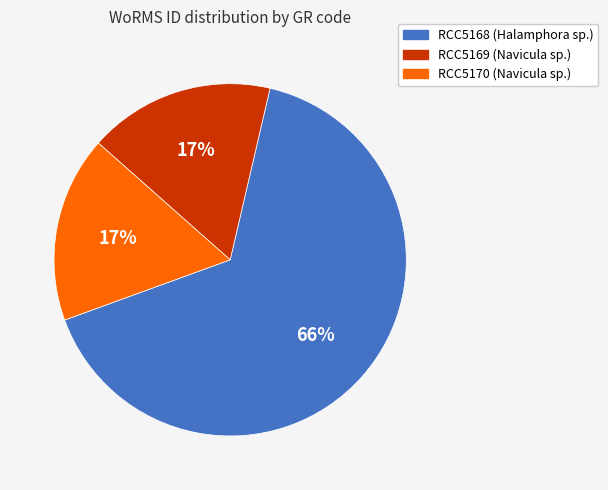

To the nearest percent, what percentage of the pie is RCC5170 (Navicula sp.)?

17%